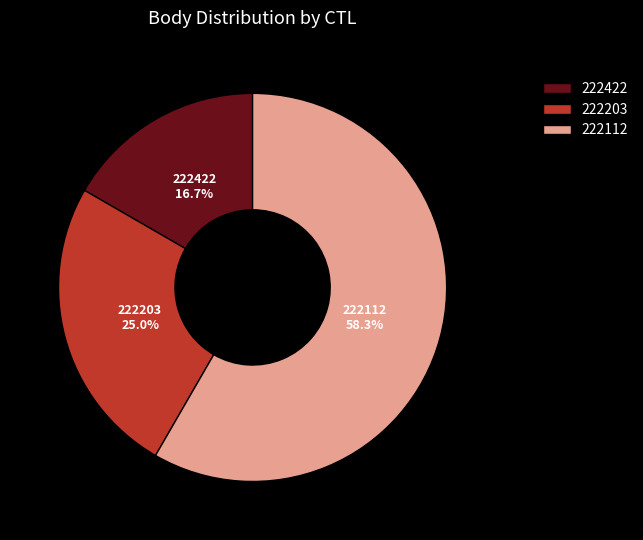

What is the largest slice in the pie chart?

222112